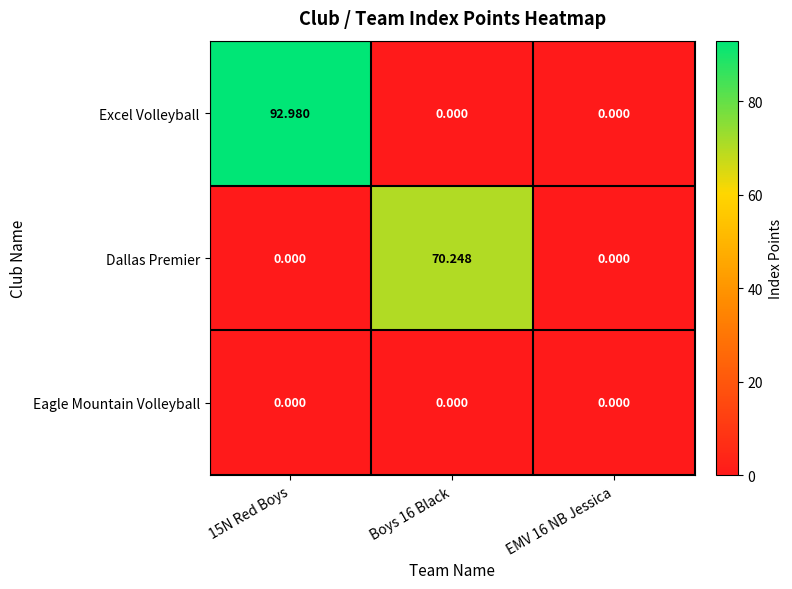

What is the greatest value displayed?

93.0